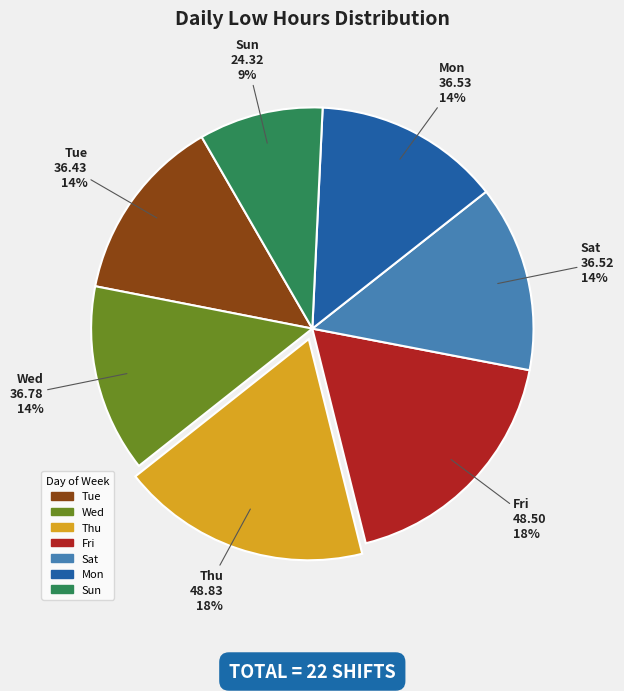

Is there any slice that represents more than half of the pie?

No